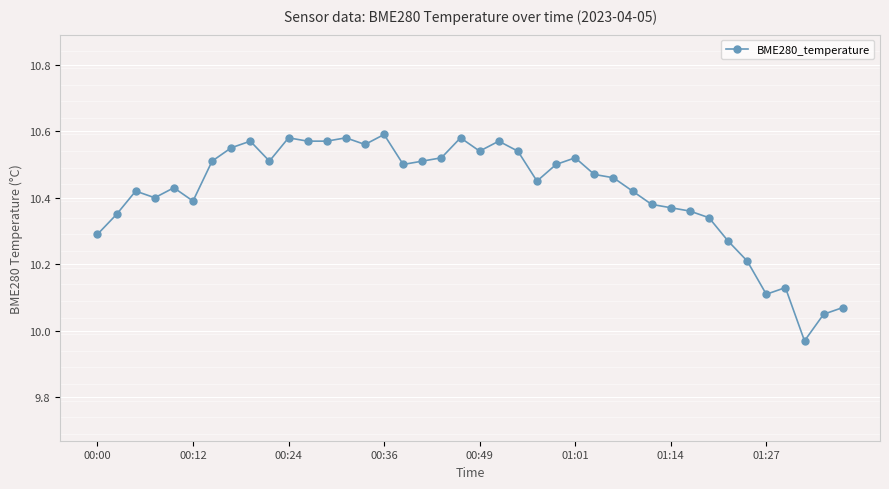

True or false: the data has more than 0 interior local peaks.

True